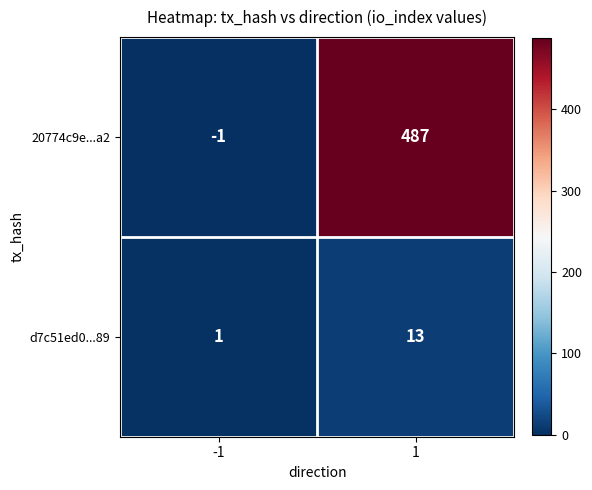

What is the difference between the highest and lowest values at 1?

474